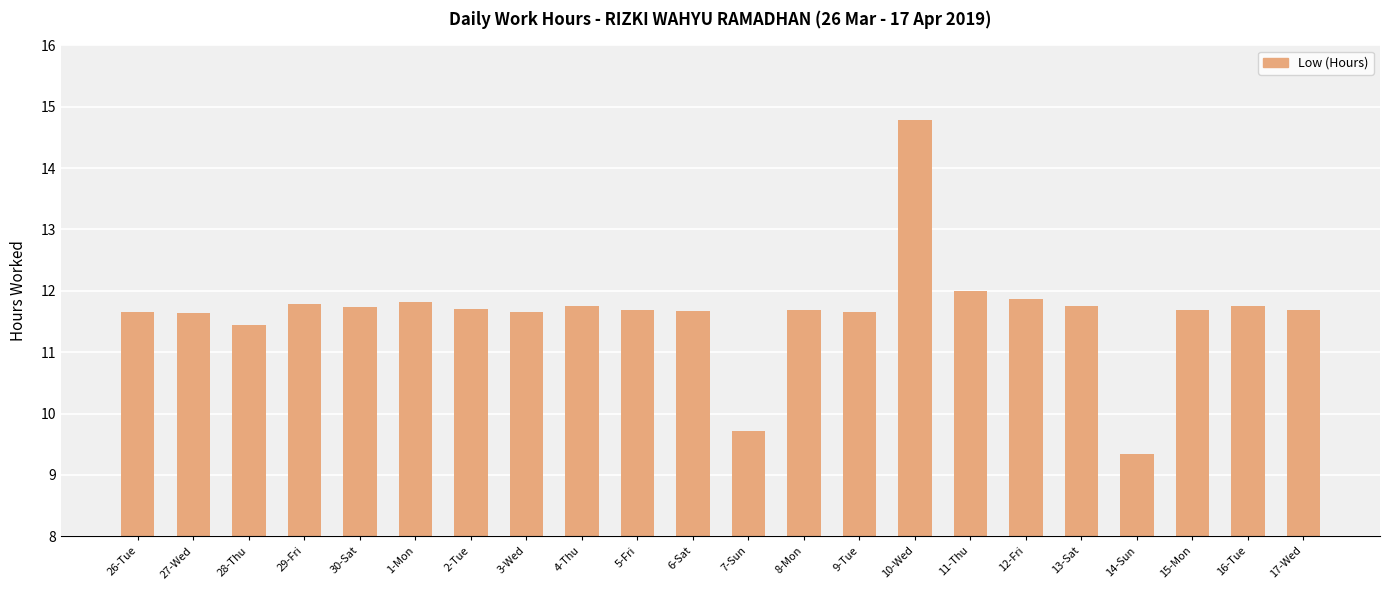

True or false: the data shows 11.4 at 28-Thu.

True